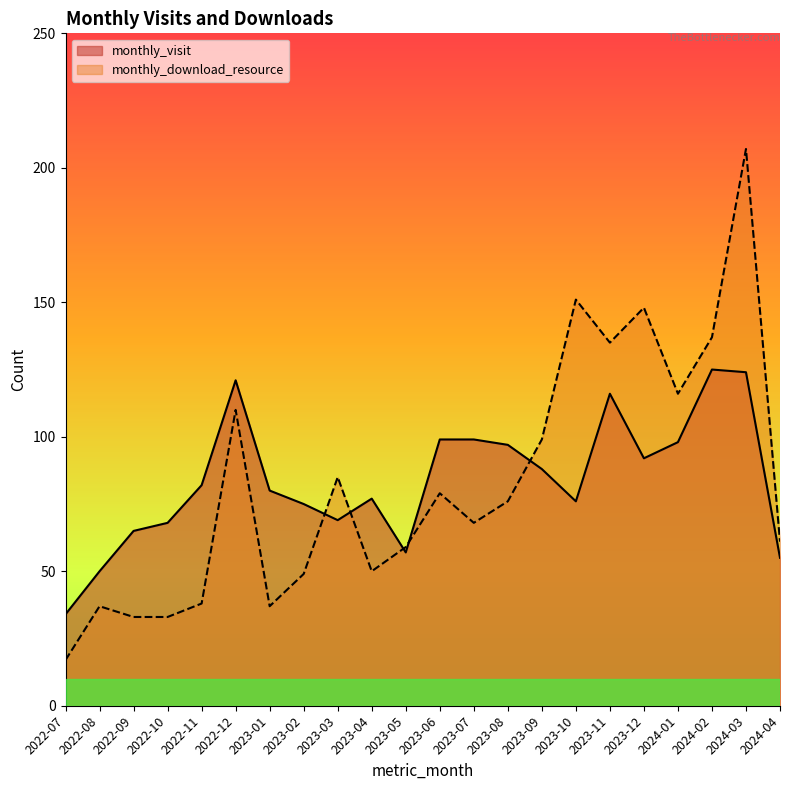

What is the total value across all series at 2023-12?

240